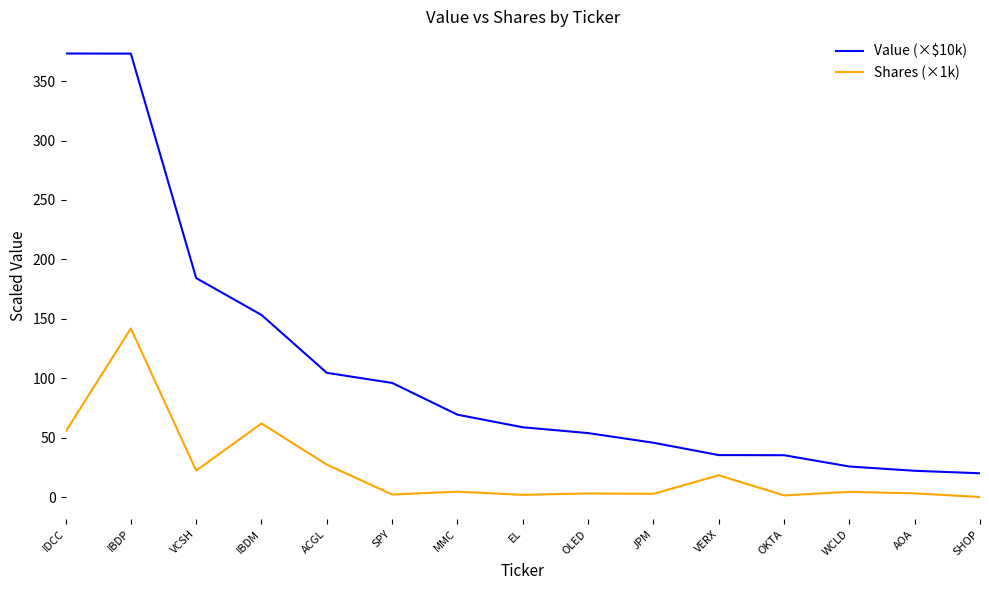

At how many categories does at least one series exceed 119?

4